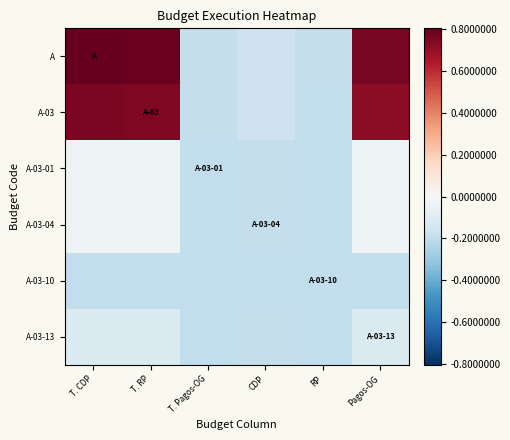

How many distinct data groups are displayed?

6